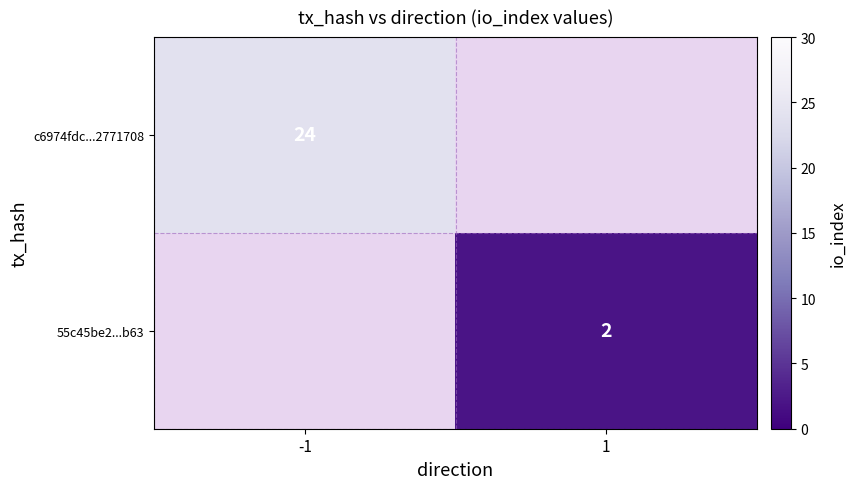

The c6974fdc...2771708 series shows 8 at -1. True or false?

False